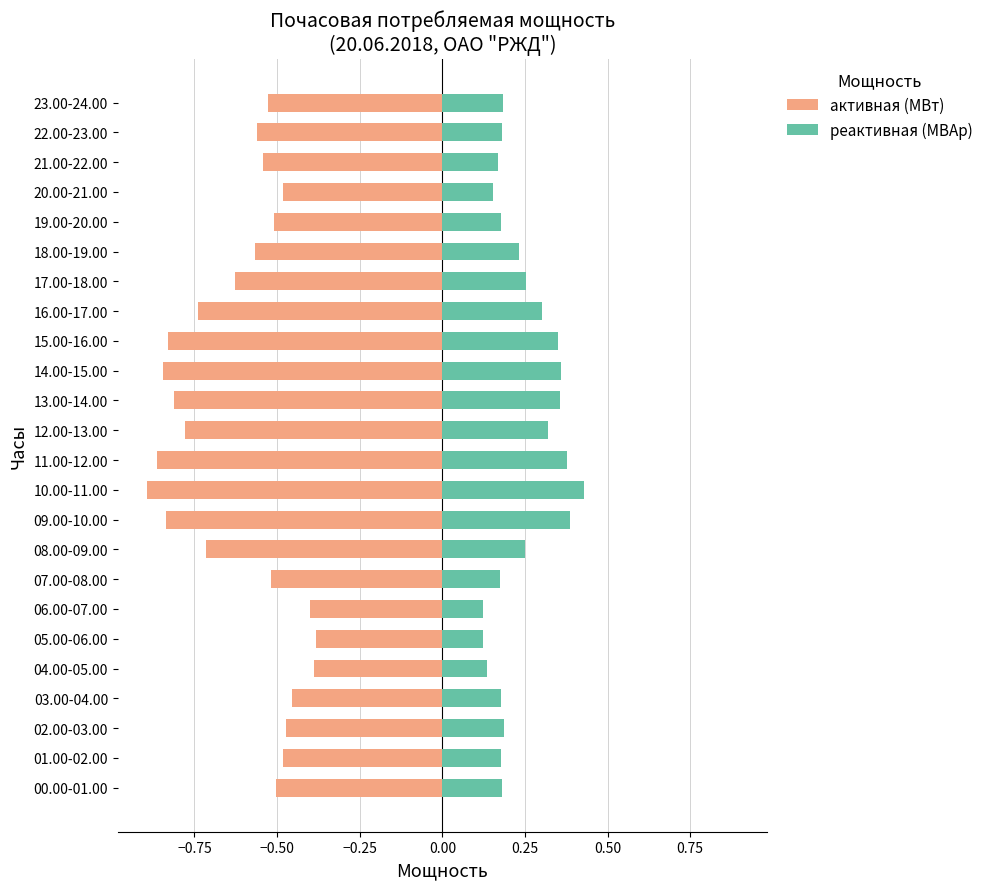

Which series changed the most between 13.00-14.00 and 23.00-24.00?

активная (МВт)